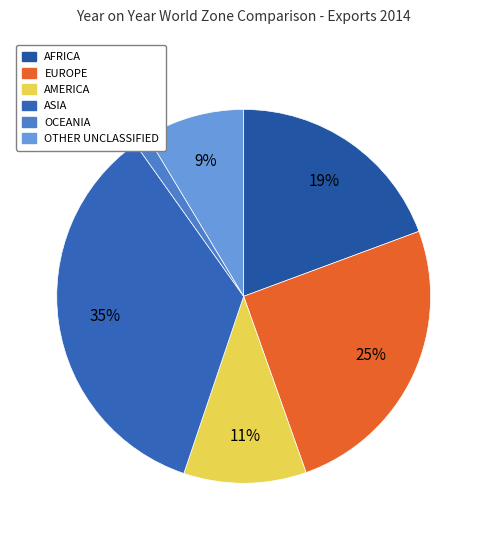

Is AMERICA the majority of the pie?

No